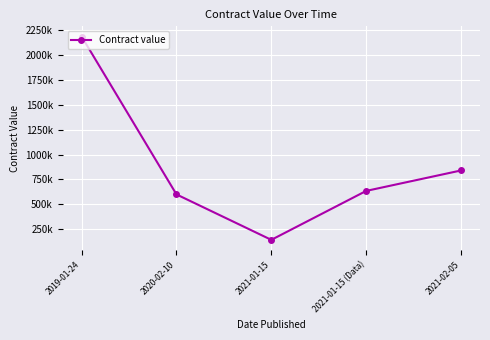

List the labels in order of value, smallest first.

2021-01-15, 2020-02-10, 2021-01-15 (Data), 2021-02-05, 2019-01-24